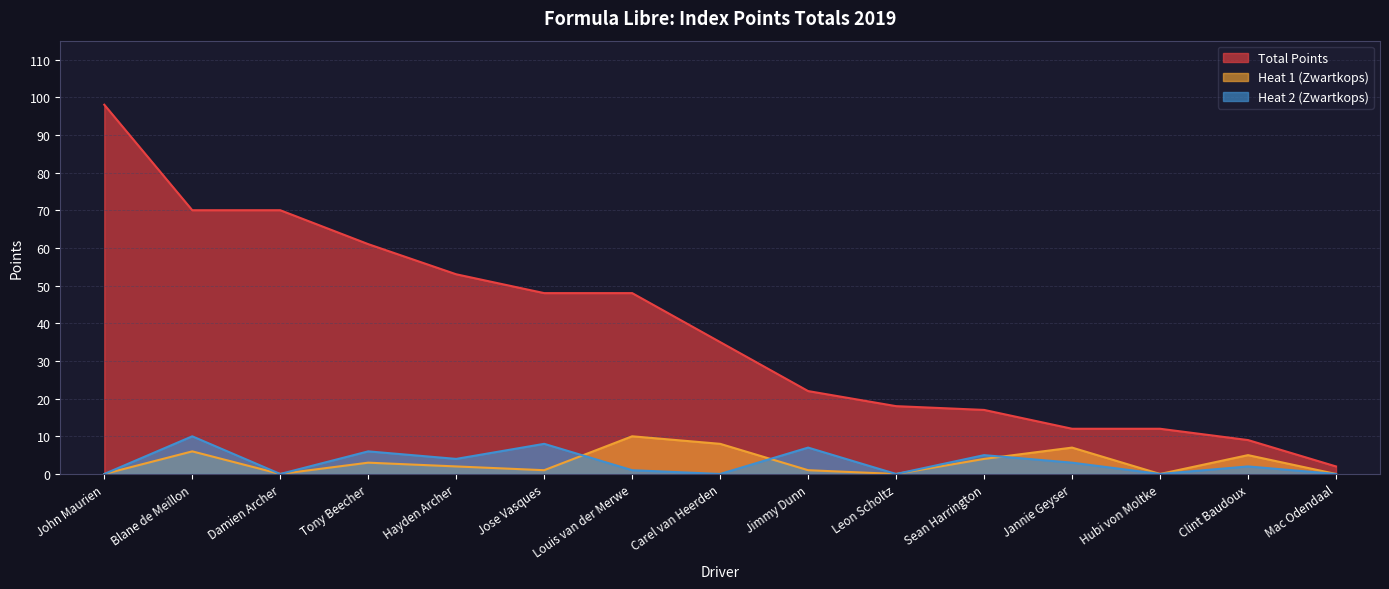

How many lines are shown in the chart?

3